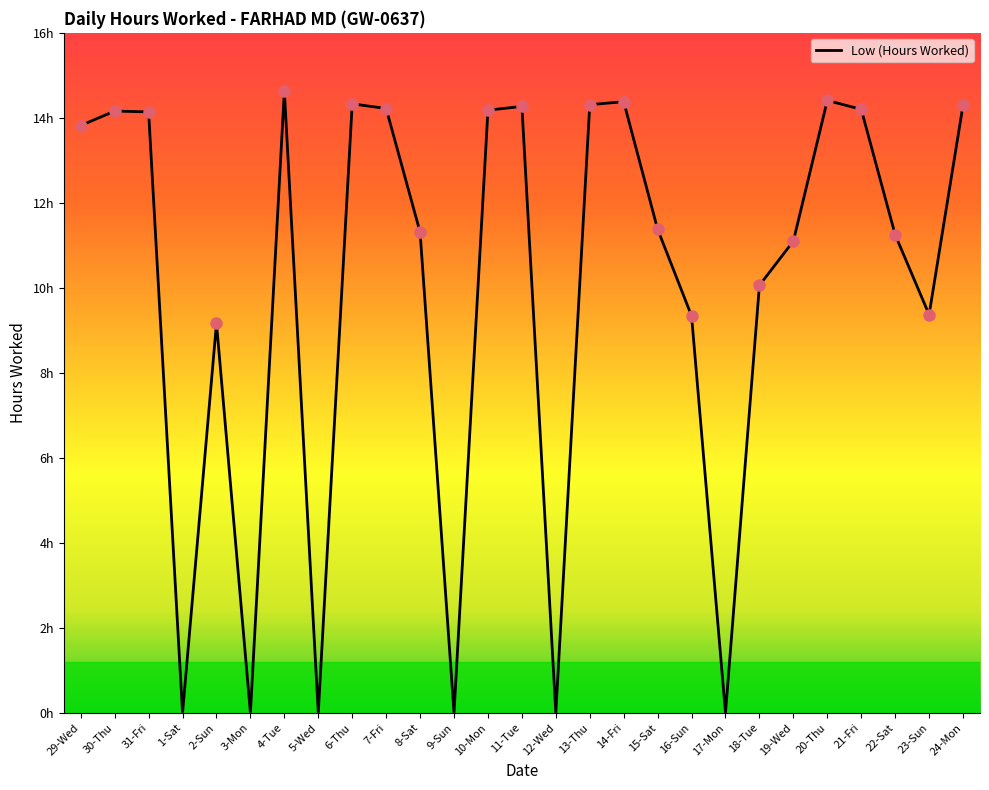

What is the change in value from 21-Fri to 24-Mon?

+0.1